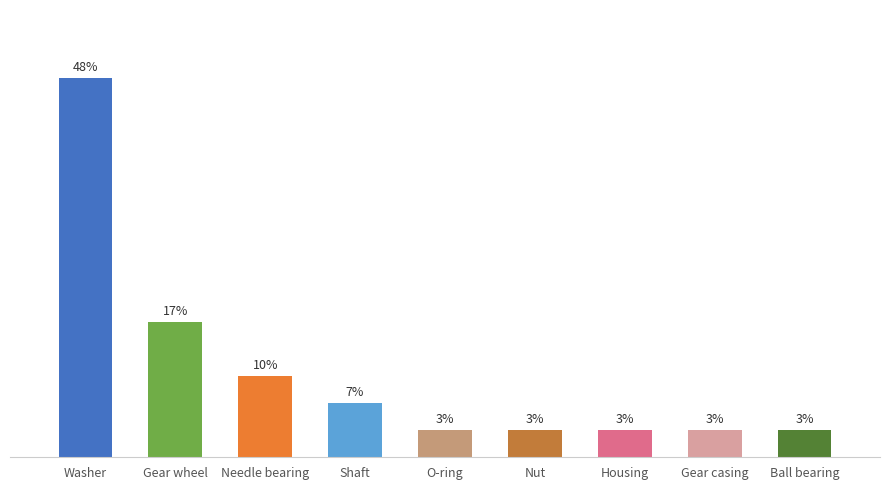

The value at O-ring is 4.6. True or false?

False